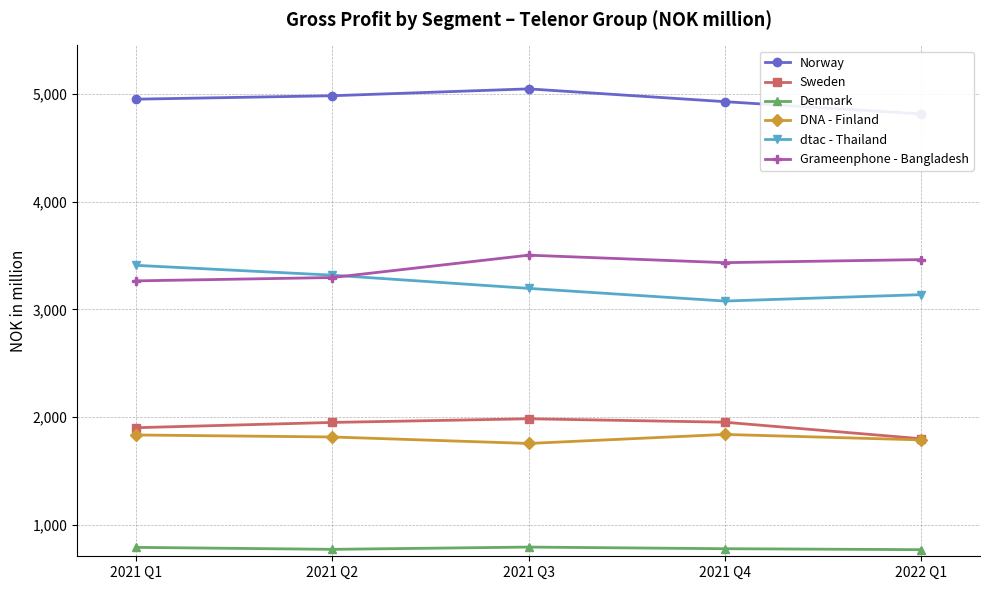

What is the sum of all Norway values?

24723.9